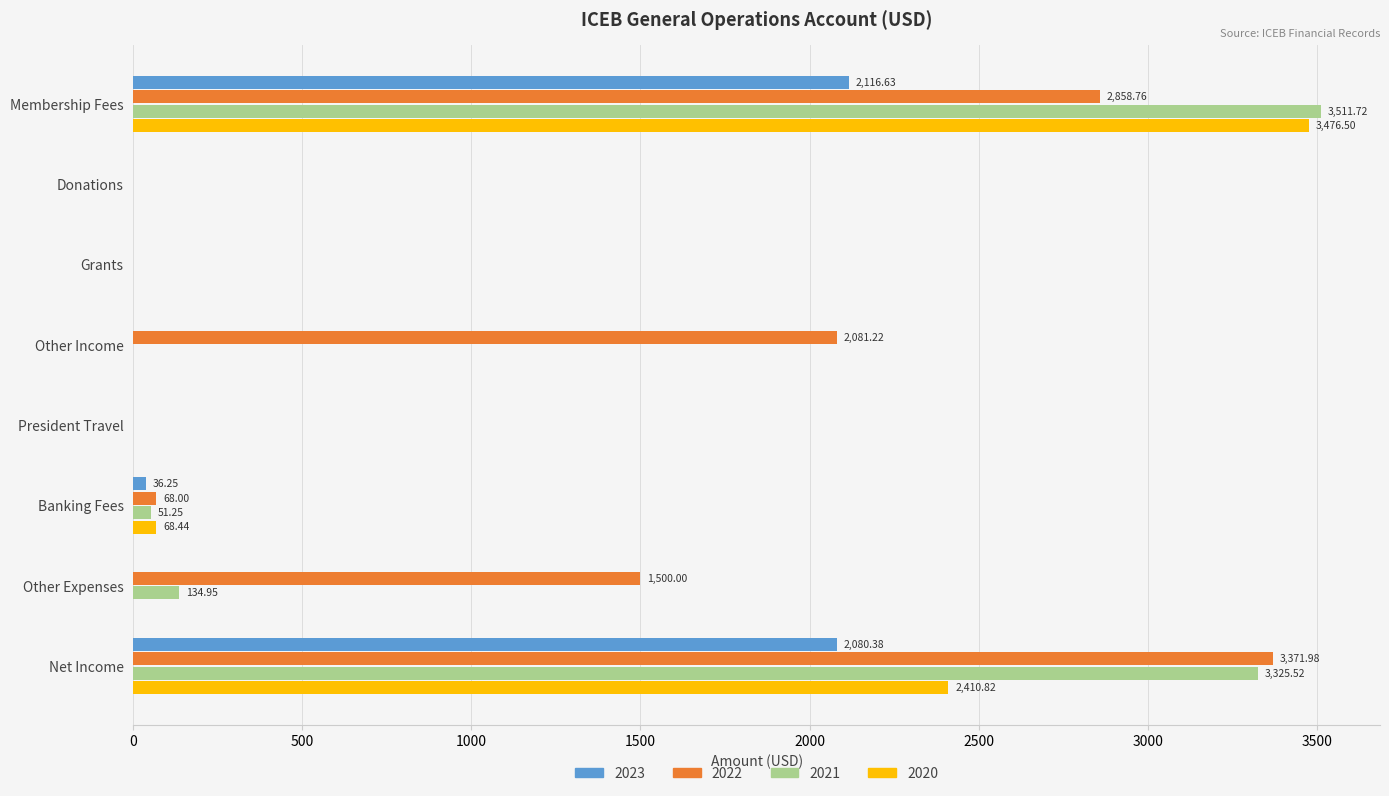

True or false: 2020 has a value of 1063.9 at Other Income.

False